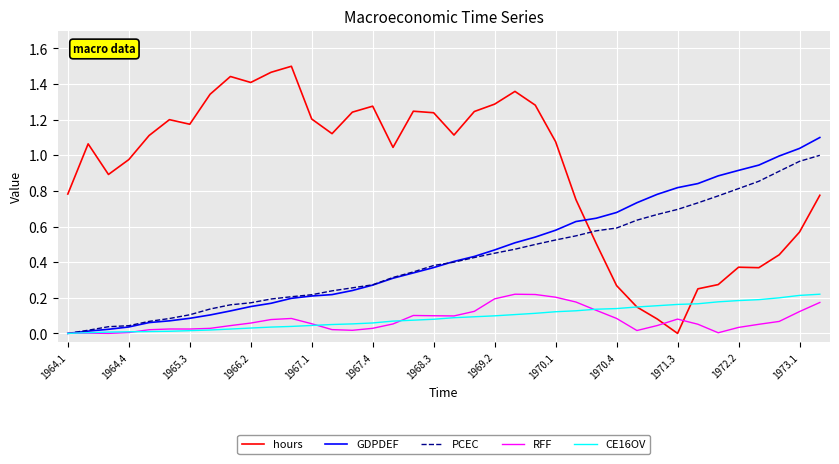

What is the sum of all CE16OV values?

3.5